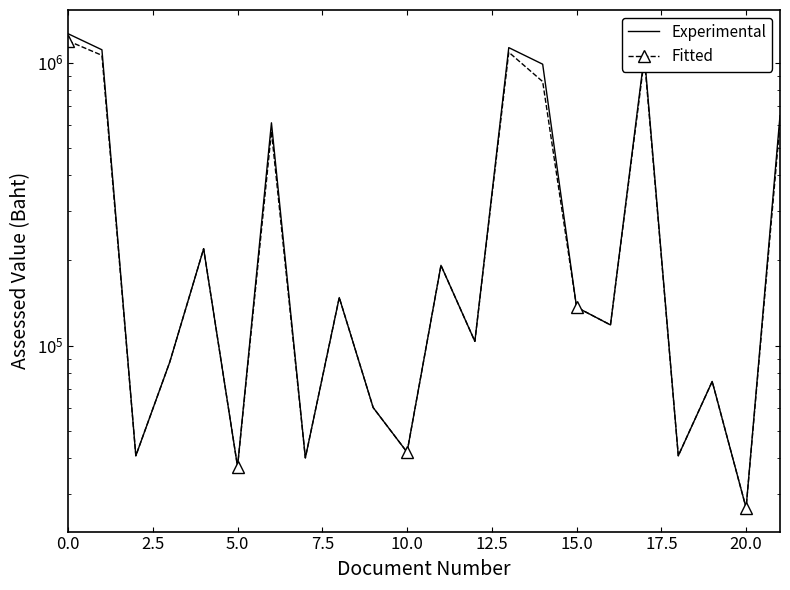

True or false: Experimental has more than 2 points higher than both neighbors.

True